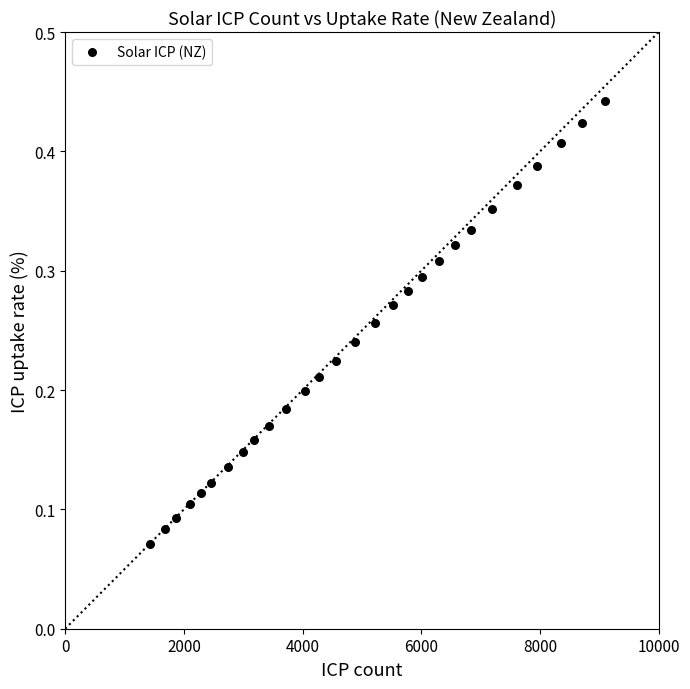

What is the range of X values (max minus min)?

7656.0